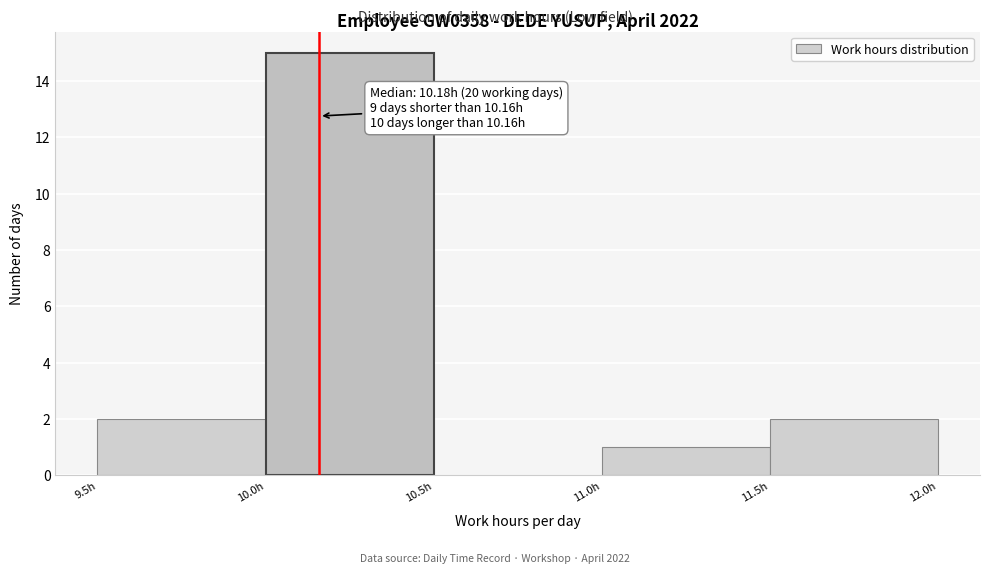

Which range on the x-axis has the tallest bar?

10.0 to 10.5